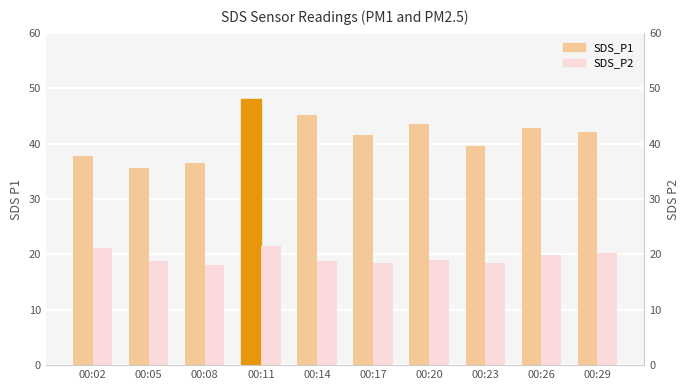

Between 00:02 and 00:26, which series saw the biggest shift?

SDS_P1